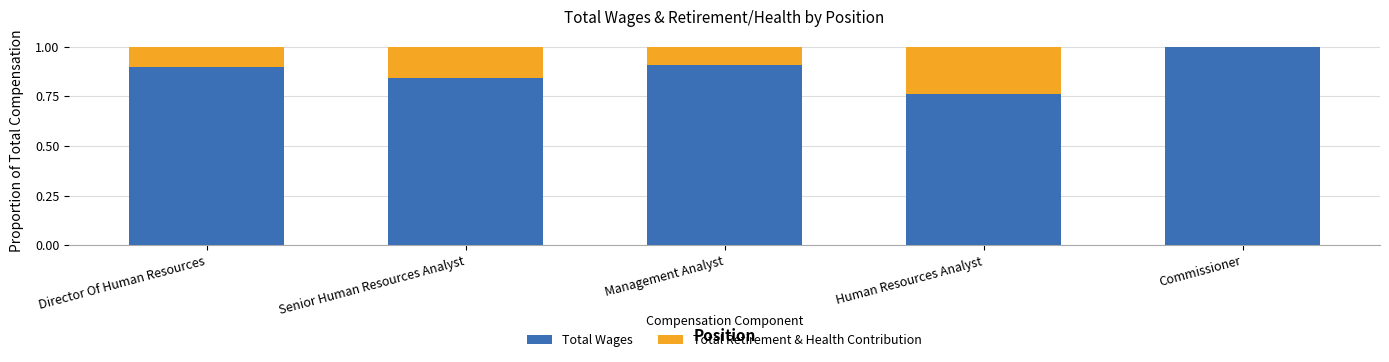

What are all the series names shown in the legend?

Total Wages, Total Retirement & Health Contribution